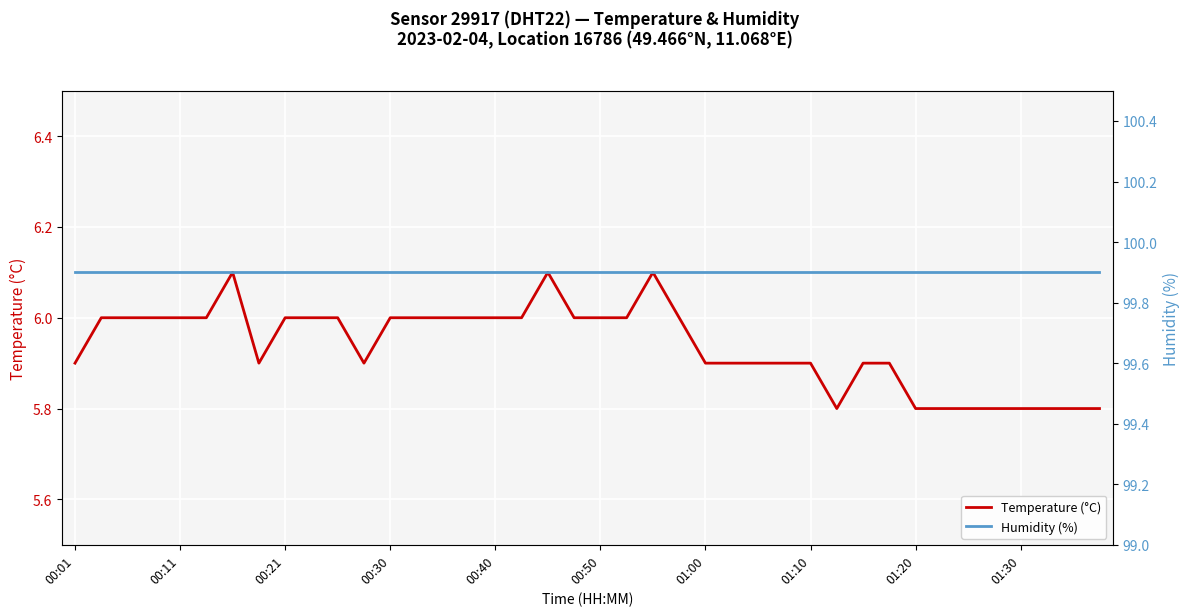

True or false: Humidity (%) has more than 0 interior local peaks.

False